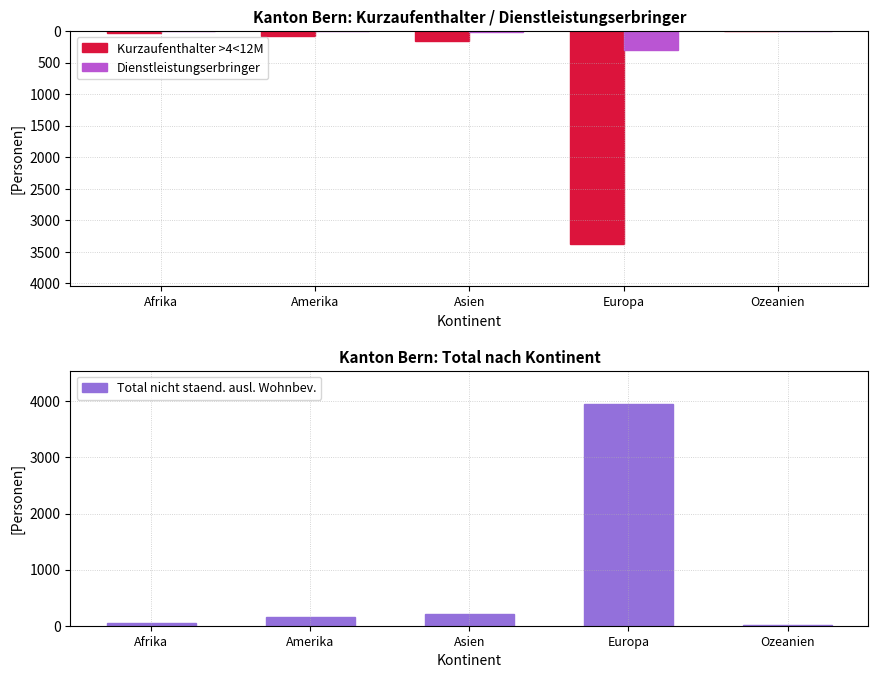

Is it true that Kurzaufenthalter >4<12M equals -16 at Afrika?

False